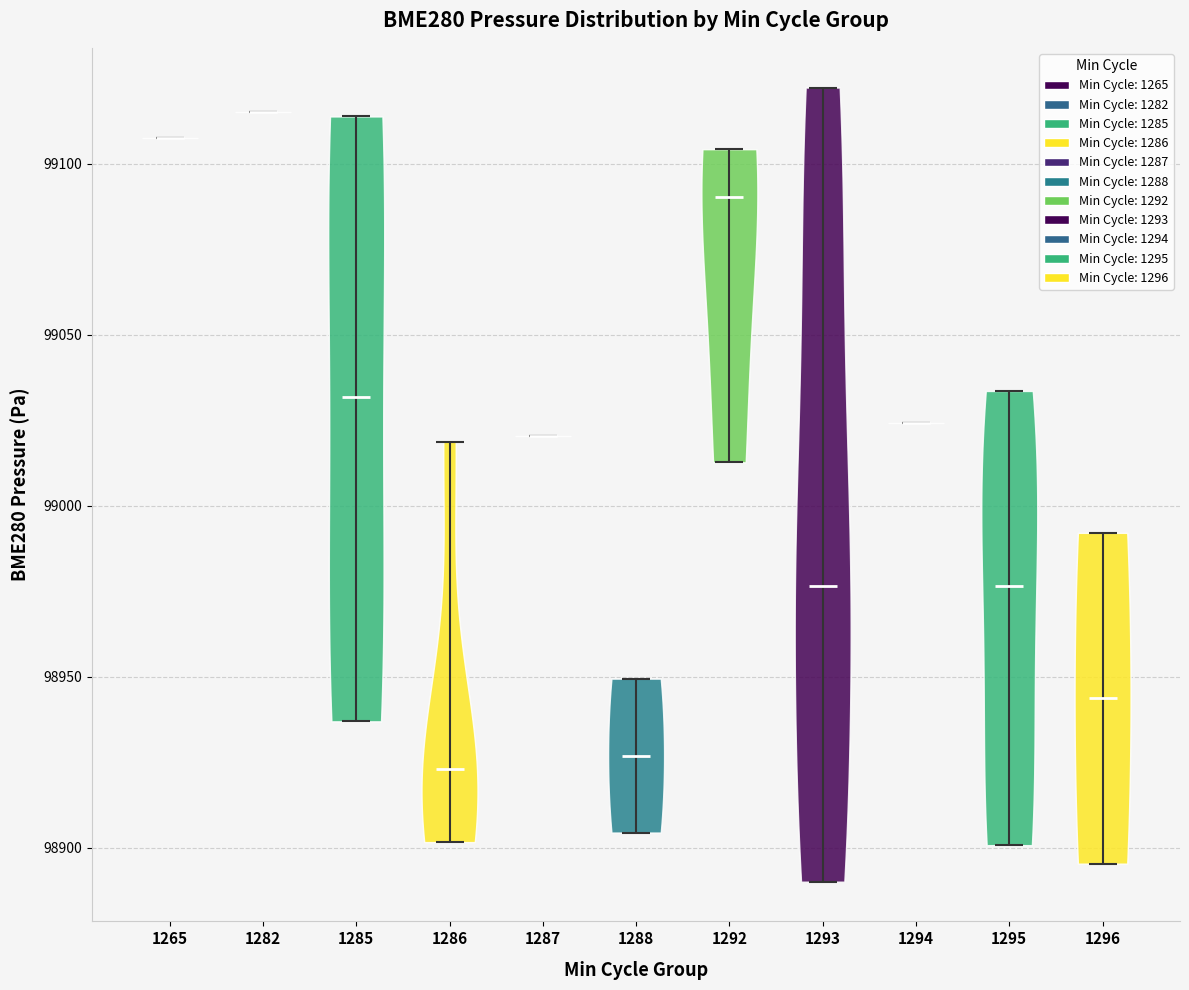

Reading left to right, read every violin against the y-axis: where its median line is, and the lowest and highest points it reaches. The values are not printed on the chart, so give them approximately, as read against the axis.

1265: median line 99105, lowest point 99105, highest point 99105
1282: median line 99115, lowest point 99115, highest point 99115
1285: median line 99030, lowest point 98935, highest point 99115
1286: median line 98925, lowest point 98900, highest point 99020
1287: median line 99020, lowest point 99020, highest point 99020
1288: median line 98925, lowest point 98905, highest point 98950
1292: median line 99090, lowest point 99015, highest point 99105
1293: median line 98975, lowest point 98890, highest point 99120
1294: median line 99025, lowest point 99025, highest point 99025
1295: median line 98975, lowest point 98900, highest point 99035
1296: median line 98945, lowest point 98895, highest point 98990